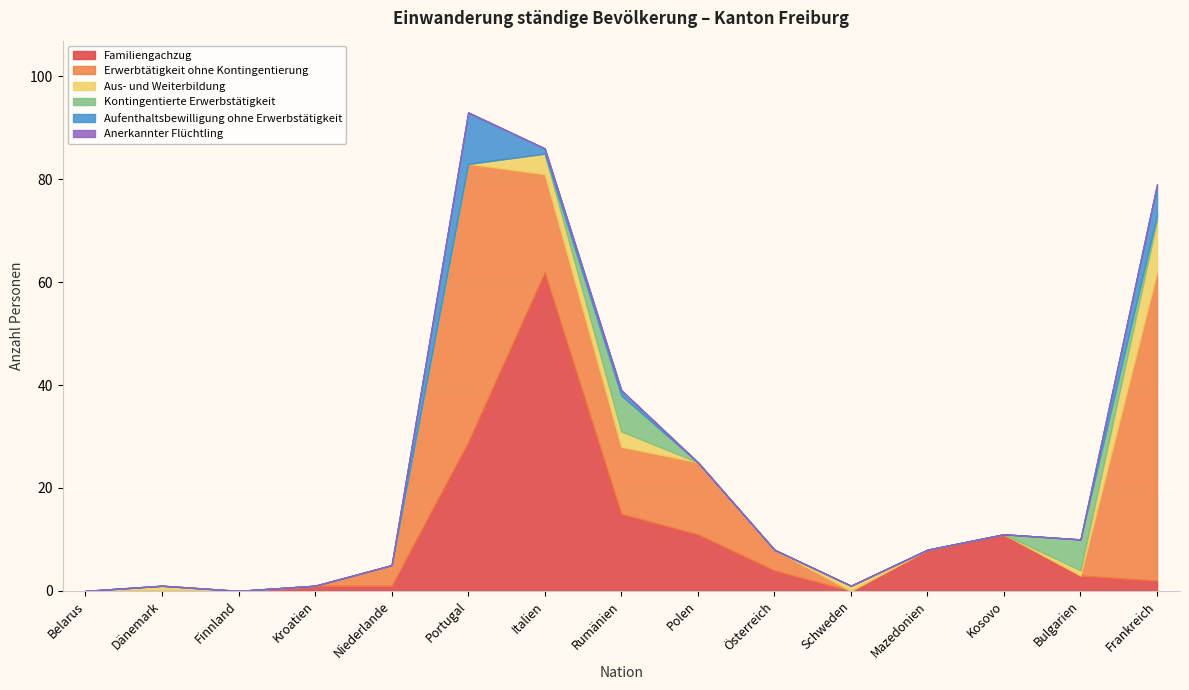

At which category does the chart reach its peak across all series?

Italien